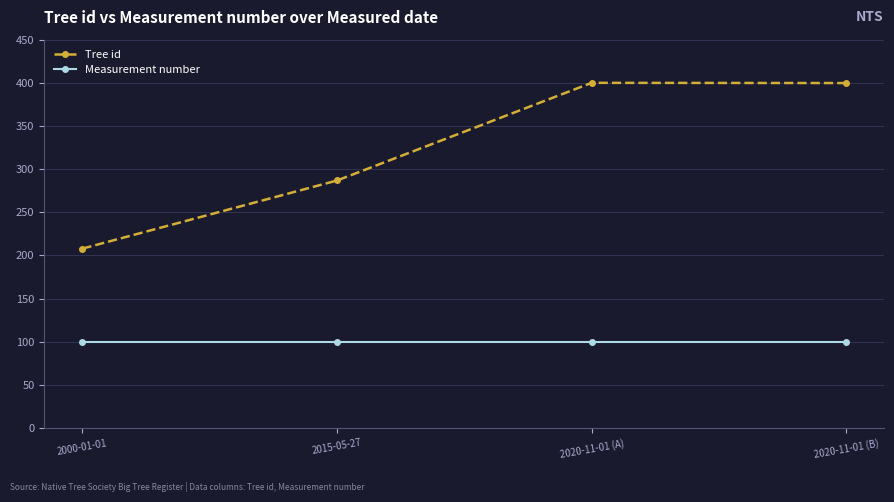

Is this an area chart (filled region under the line)?

No